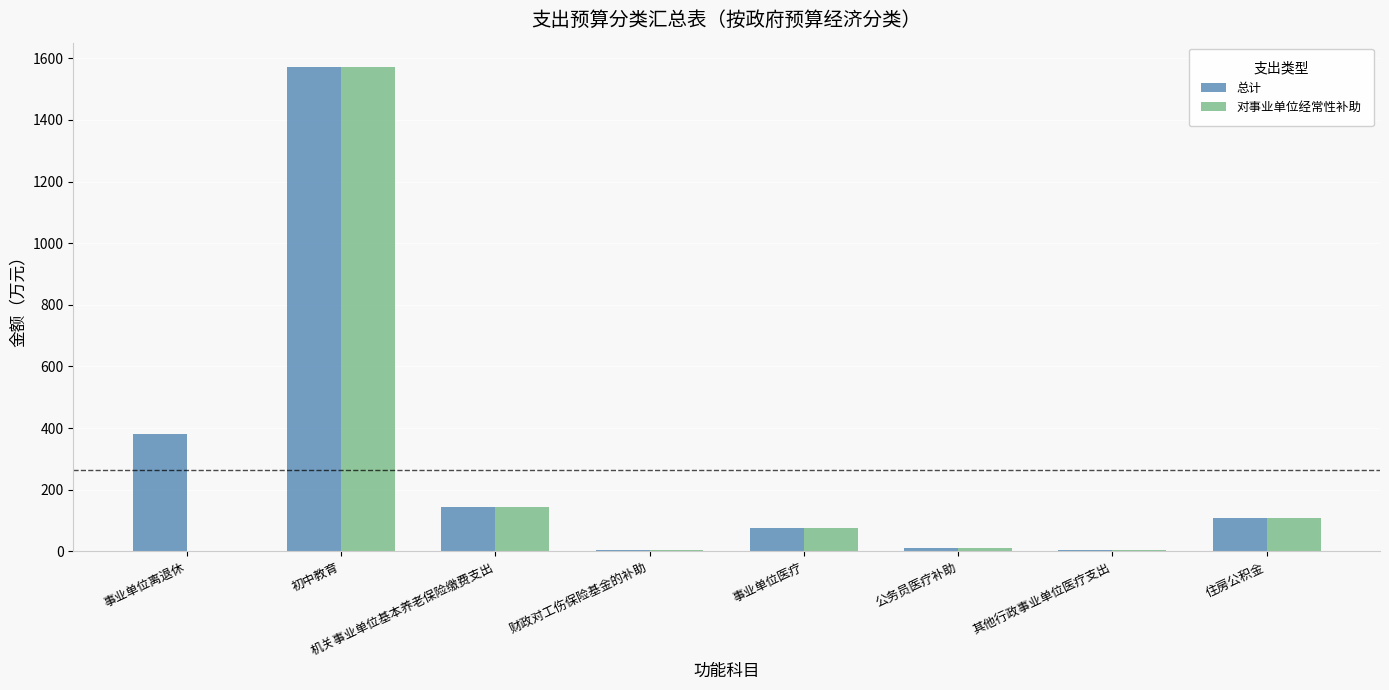

At which label is 总计 closest to 788?

事业单位离退休